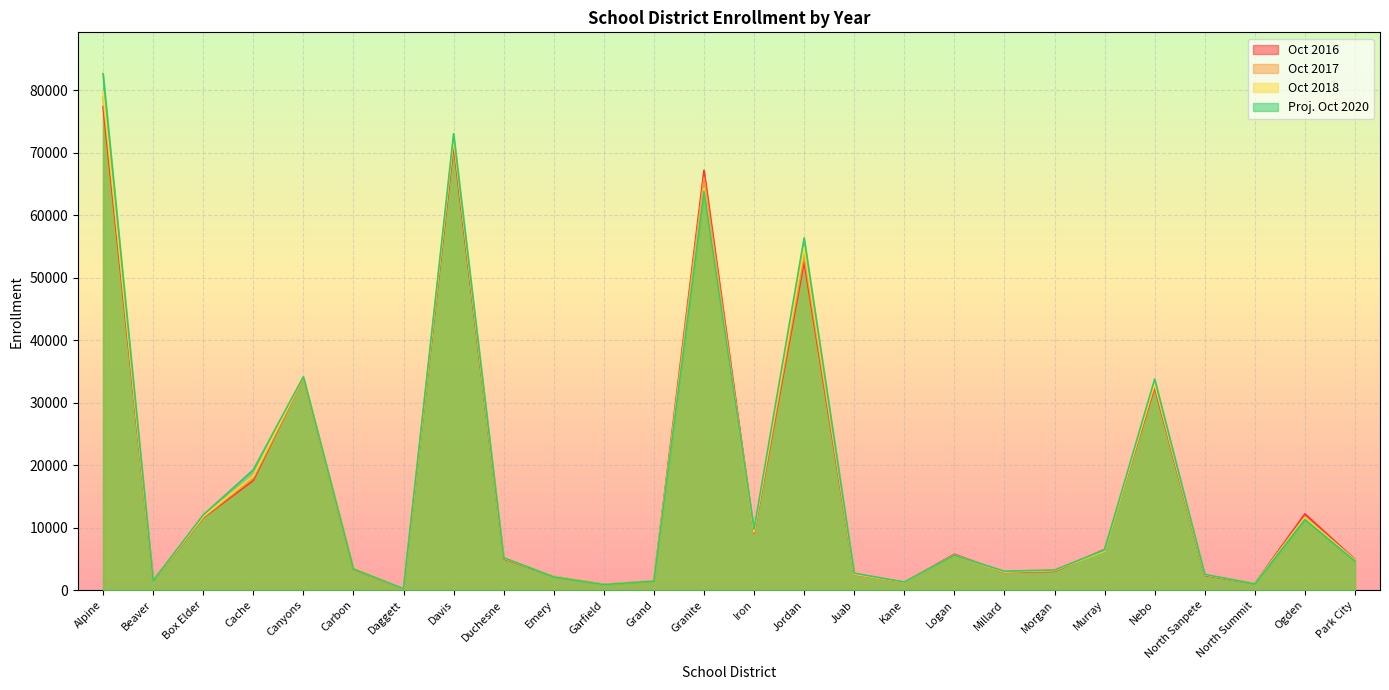

How many lines are shown in the chart?

4